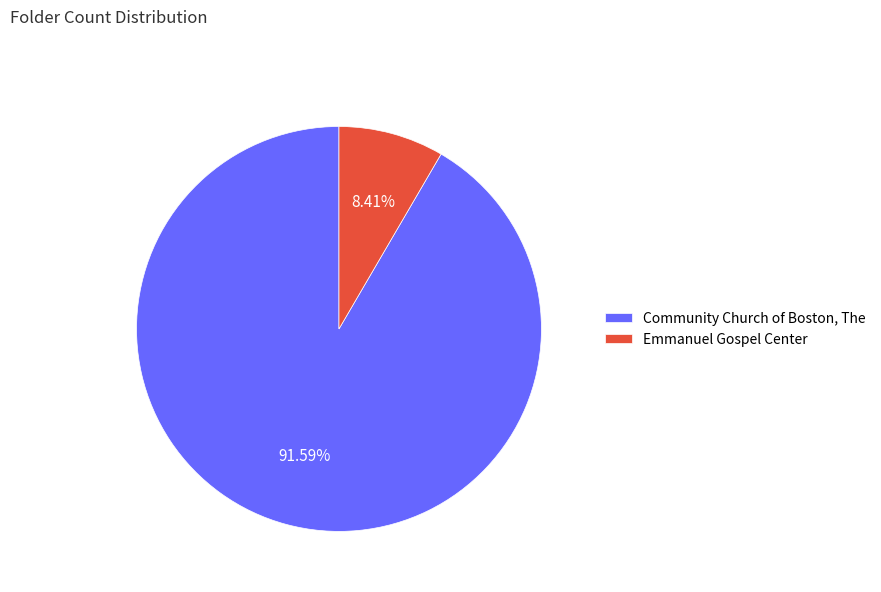

Is the sum of Community Church of Boston, The and Emmanuel Gospel Center greater than half?

Yes